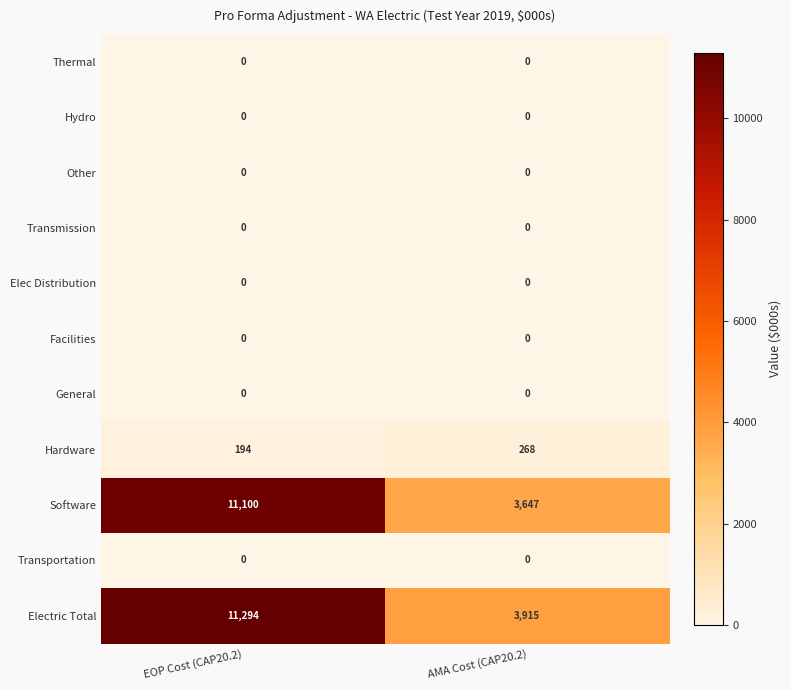

Rank the categories by Software value from lowest to highest.

AMA Cost (CAP20.2), EOP Cost (CAP20.2)